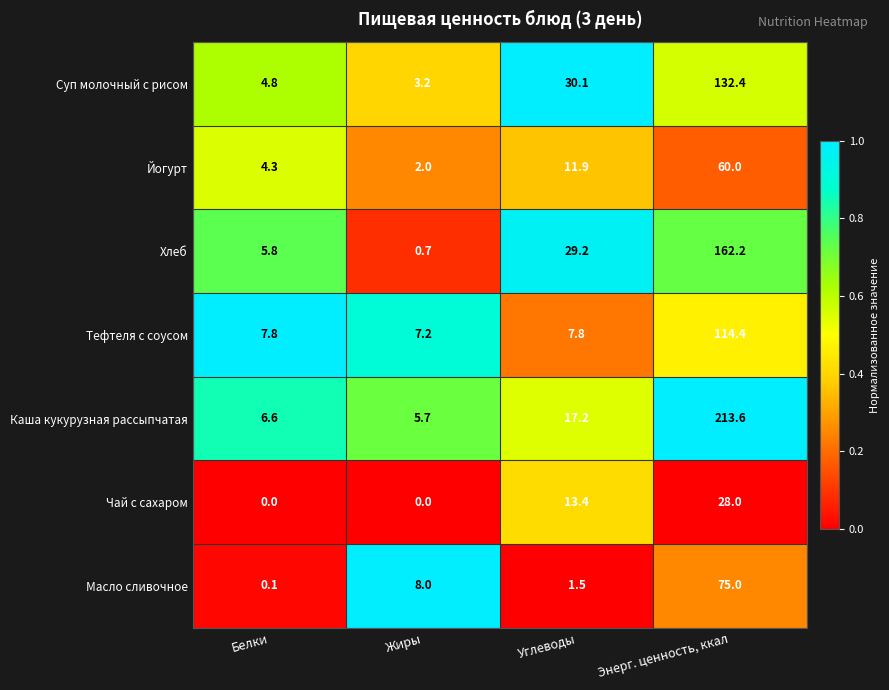

Which series changed the most between Белки and Энерг. ценность, ккал?

Каша кукурузная рассыпчатая